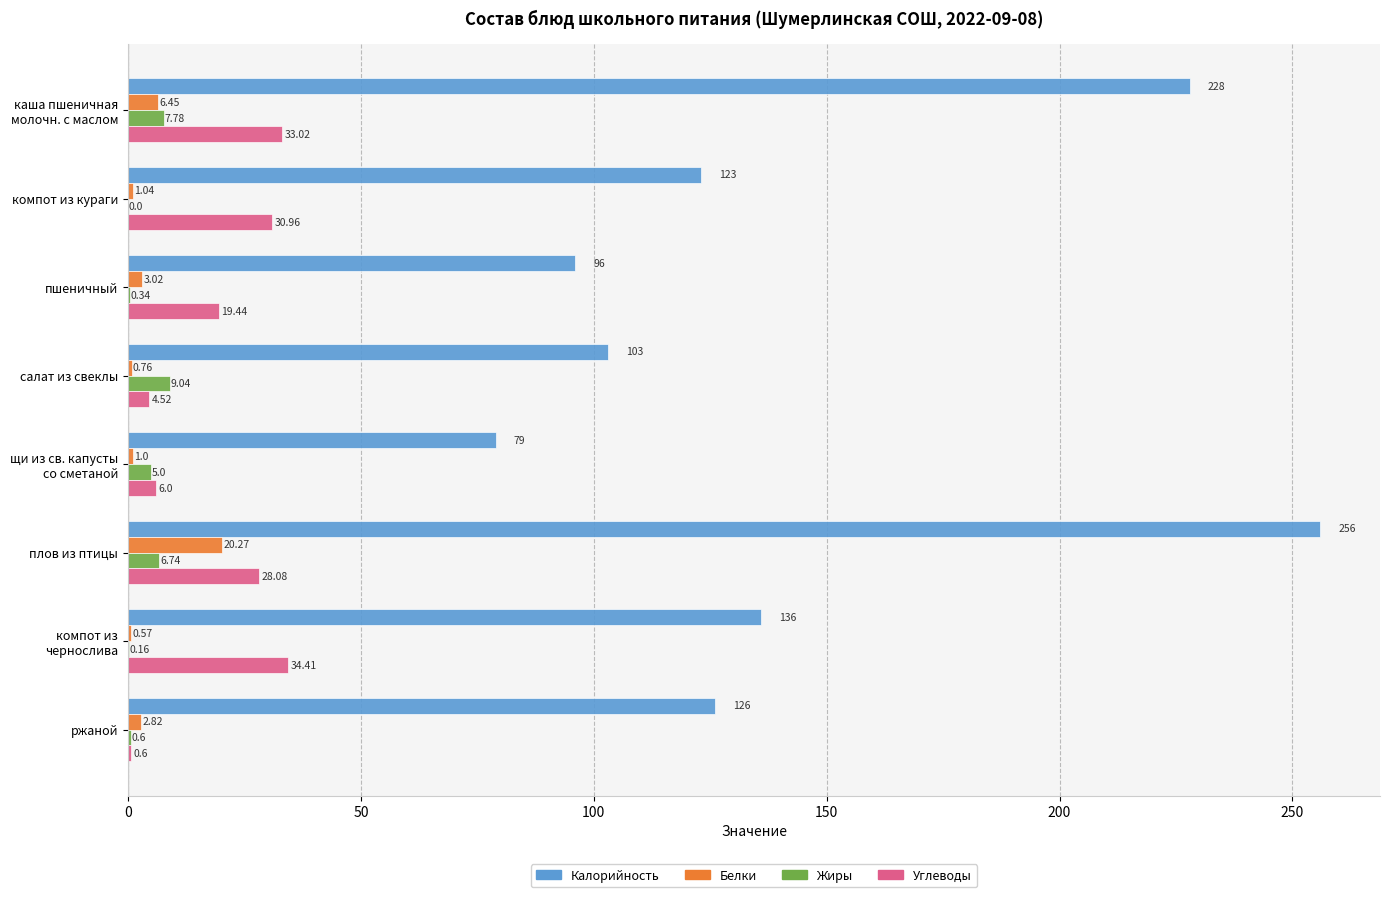

At which category is the sum across all series the highest?

плов из птицы